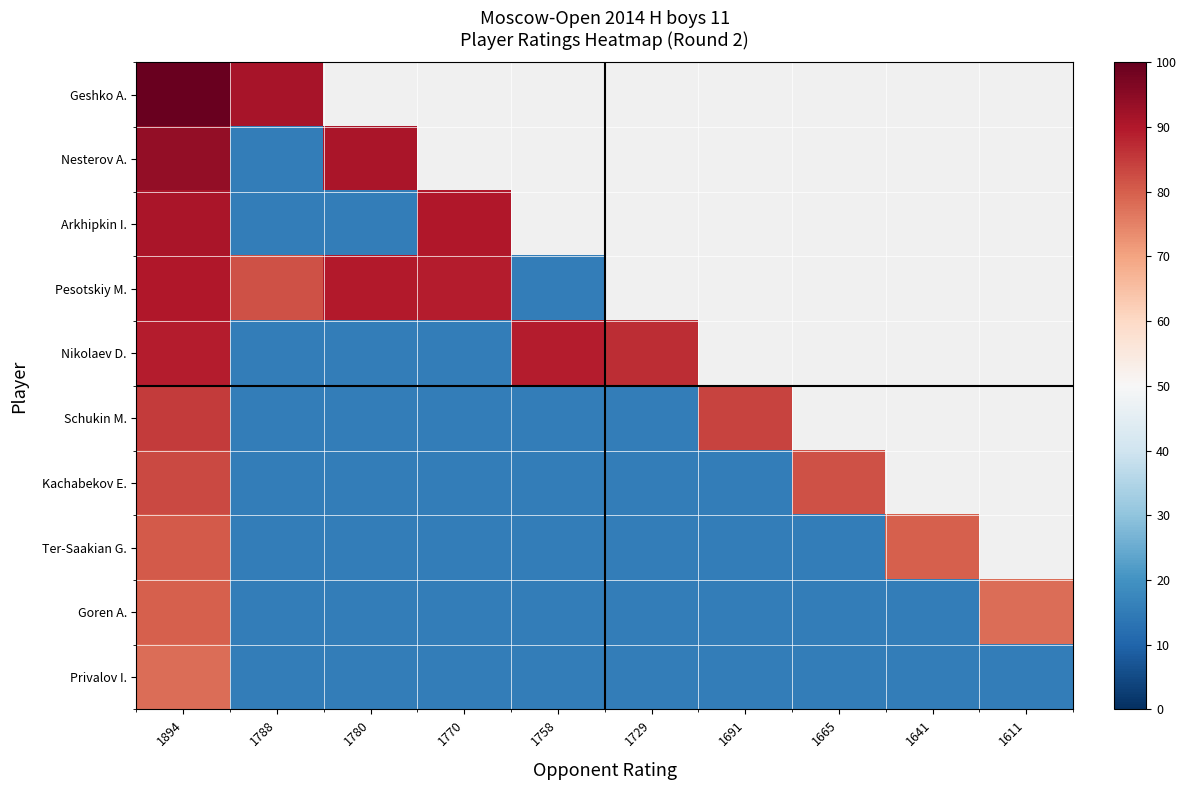

What is the minimum value for Ter-Saakian G.?

15.4